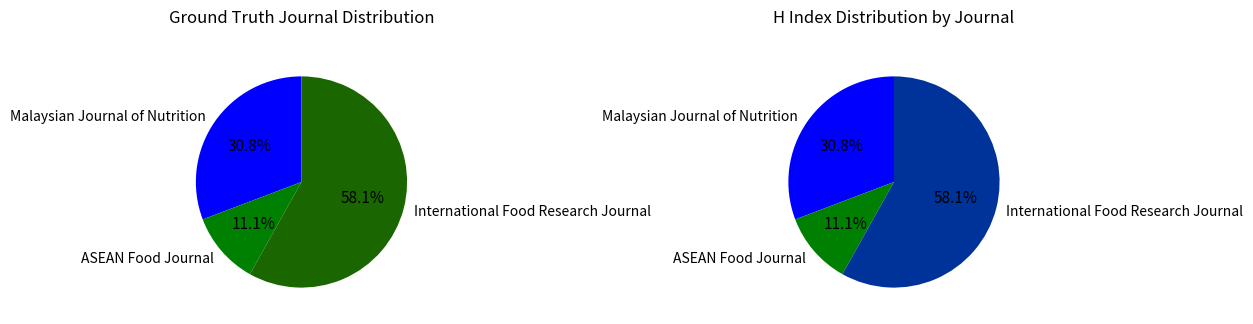

How many segments does this pie chart have?

3